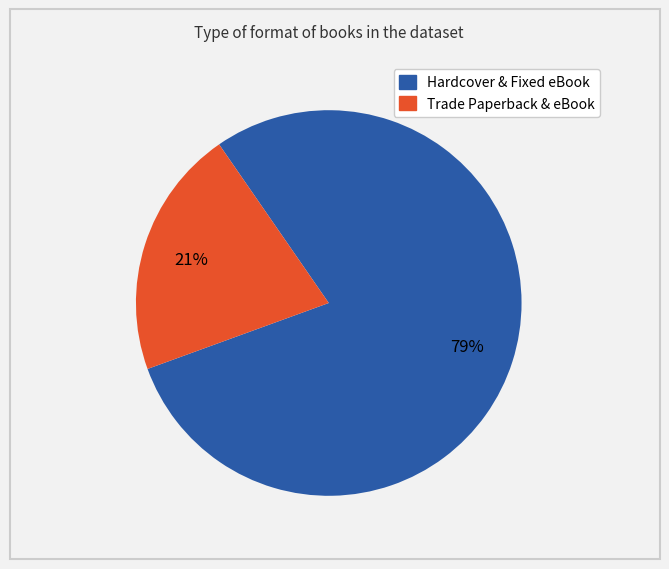

Is there any slice that represents more than half of the pie?

Yes